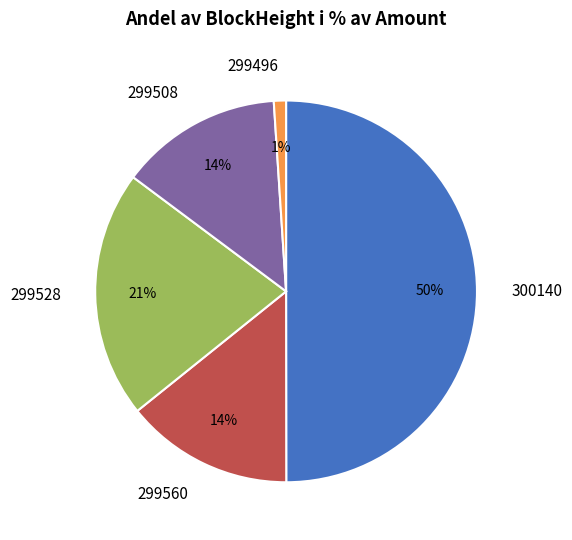

Which category has the smallest portion of the pie?

299496